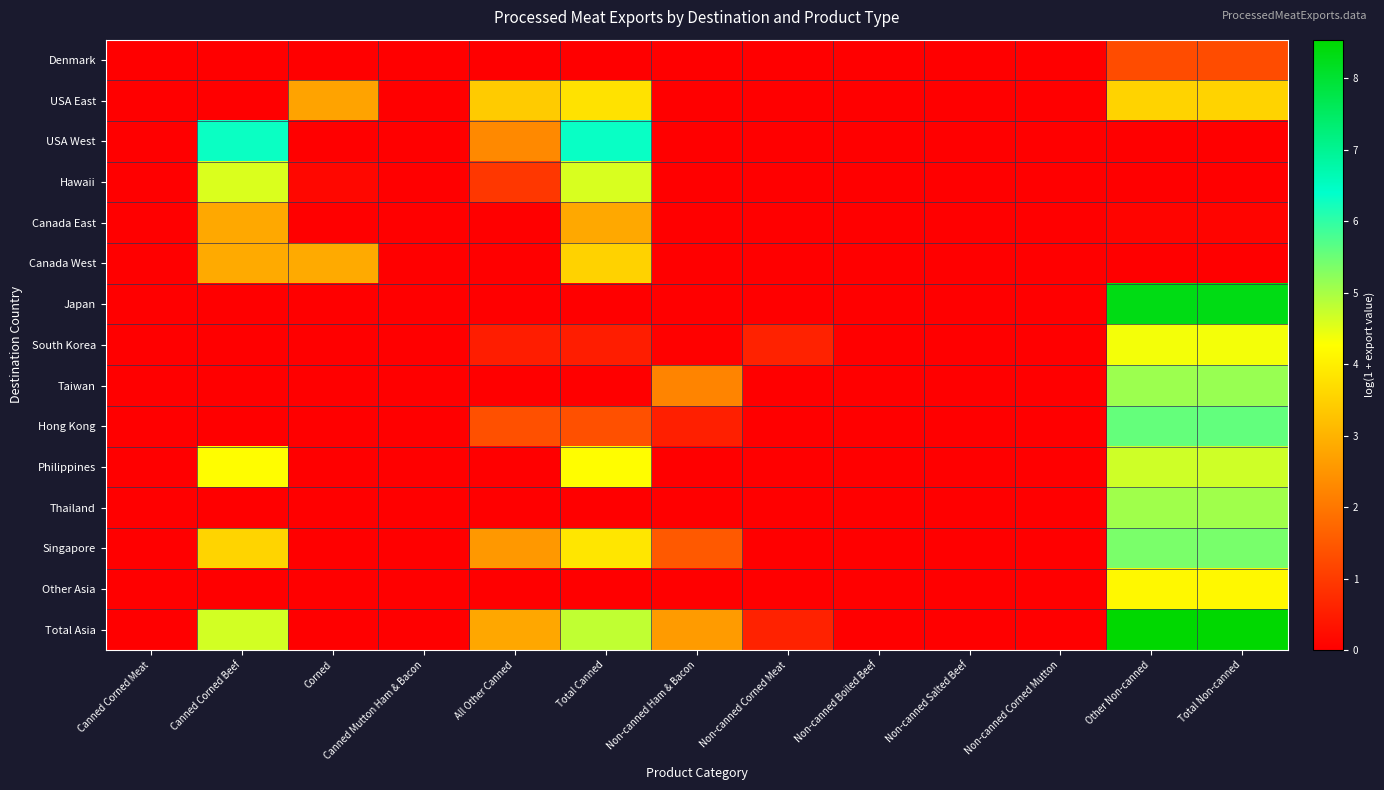

Reading left to right, what are all the values shown in this chart?

Denmark: Canned Corned Meat=0.0	Canned Corned Beef=0.0	Corned=0.0	Canned Mutton Ham & Bacon=0.0	All Other Canned=0.0	Total Canned=0.0	Non-canned Ham & Bacon=0.0	Non-canned Corned Meat=0.0	Non-canned Boiled Beef=0.0	Non-canned Salted Beef=0.0	Non-canned Corned Mutton=0.0	Other Non-canned=1.3	Total Non-canned=1.3
USA East: Canned Corned Meat=0.0	Canned Corned Beef=0.0	Corned=2.7	Canned Mutton Ham & Bacon=0.0	All Other Canned=3.4	Total Canned=3.8	Non-canned Ham & Bacon=0.0	Non-canned Corned Meat=0.0	Non-canned Boiled Beef=0.0	Non-canned Salted Beef=0.0	Non-canned Corned Mutton=0.0	Other Non-canned=3.5	Total Non-canned=3.5
USA West: Canned Corned Meat=0.0	Canned Corned Beef=6.3	Corned=0.0	Canned Mutton Ham & Bacon=0.0	All Other Canned=2.3	Total Canned=6.3	Non-canned Ham & Bacon=0.0	Non-canned Corned Meat=0.0	Non-canned Boiled Beef=0.0	Non-canned Salted Beef=0.0	Non-canned Corned Mutton=0.0	Other Non-canned=0.0	Total Non-canned=0.0
Hawaii: Canned Corned Meat=0.0	Canned Corned Beef=4.6	Corned=0.1	Canned Mutton Ham & Bacon=0.0	All Other Canned=0.9	Total Canned=4.6	Non-canned Ham & Bacon=0.0	Non-canned Corned Meat=0.0	Non-canned Boiled Beef=0.0	Non-canned Salted Beef=0.0	Non-canned Corned Mutton=0.0	Other Non-canned=0.0	Total Non-canned=0.0
Canada East: Canned Corned Meat=0.0	Canned Corned Beef=2.8	Corned=0.0	Canned Mutton Ham & Bacon=0.0	All Other Canned=0.0	Total Canned=2.8	Non-canned Ham & Bacon=0.0	Non-canned Corned Meat=0.0	Non-canned Boiled Beef=0.0	Non-canned Salted Beef=0.0	Non-canned Corned Mutton=0.0	Other Non-canned=0.1	Total Non-canned=0.1
Canada West: Canned Corned Meat=0.0	Canned Corned Beef=2.9	Corned=2.9	Canned Mutton Ham & Bacon=0.0	All Other Canned=0.0	Total Canned=3.5	Non-canned Ham & Bacon=0.0	Non-canned Corned Meat=0.0	Non-canned Boiled Beef=0.0	Non-canned Salted Beef=0.0	Non-canned Corned Mutton=0.0	Other Non-canned=0.0	Total Non-canned=0.0
Japan: Canned Corned Meat=0.0	Canned Corned Beef=0.0	Corned=0.0	Canned Mutton Ham & Bacon=0.0	All Other Canned=0.0	Total Canned=0.0	Non-canned Ham & Bacon=0.0	Non-canned Corned Meat=0.0	Non-canned Boiled Beef=0.0	Non-canned Salted Beef=0.0	Non-canned Corned Mutton=0.0	Other Non-canned=8.3	Total Non-canned=8.3
South Korea: Canned Corned Meat=0.0	Canned Corned Beef=0.0	Corned=0.0	Canned Mutton Ham & Bacon=0.0	All Other Canned=0.5	Total Canned=0.5	Non-canned Ham & Bacon=0.0	Non-canned Corned Meat=0.6	Non-canned Boiled Beef=0.0	Non-canned Salted Beef=0.0	Non-canned Corned Mutton=0.0	Other Non-canned=4.4	Total Non-canned=4.4
Taiwan: Canned Corned Meat=0.0	Canned Corned Beef=0.0	Corned=0.0	Canned Mutton Ham & Bacon=0.0	All Other Canned=0.0	Total Canned=0.0	Non-canned Ham & Bacon=2.2	Non-canned Corned Meat=0.0	Non-canned Boiled Beef=0.0	Non-canned Salted Beef=0.0	Non-canned Corned Mutton=0.0	Other Non-canned=5.1	Total Non-canned=5.1
Hong Kong: Canned Corned Meat=0.0	Canned Corned Beef=0.0	Corned=0.0	Canned Mutton Ham & Bacon=0.0	All Other Canned=1.4	Total Canned=1.4	Non-canned Ham & Bacon=0.5	Non-canned Corned Meat=0.0	Non-canned Boiled Beef=0.0	Non-canned Salted Beef=0.0	Non-canned Corned Mutton=0.0	Other Non-canned=5.6	Total Non-canned=5.6
Philippines: Canned Corned Meat=0.0	Canned Corned Beef=4.2	Corned=0.0	Canned Mutton Ham & Bacon=0.0	All Other Canned=0.0	Total Canned=4.2	Non-canned Ham & Bacon=0.0	Non-canned Corned Meat=0.0	Non-canned Boiled Beef=0.0	Non-canned Salted Beef=0.0	Non-canned Corned Mutton=0.0	Other Non-canned=4.7	Total Non-canned=4.7
Thailand: Canned Corned Meat=0.0	Canned Corned Beef=0.0	Corned=0.0	Canned Mutton Ham & Bacon=0.0	All Other Canned=0.0	Total Canned=0.0	Non-canned Ham & Bacon=0.0	Non-canned Corned Meat=0.0	Non-canned Boiled Beef=0.0	Non-canned Salted Beef=0.0	Non-canned Corned Mutton=0.0	Other Non-canned=5.1	Total Non-canned=5.1
Singapore: Canned Corned Meat=0.0	Canned Corned Beef=3.6	Corned=0.0	Canned Mutton Ham & Bacon=0.0	All Other Canned=2.6	Total Canned=3.9	Non-canned Ham & Bacon=1.5	Non-canned Corned Meat=0.0	Non-canned Boiled Beef=0.0	Non-canned Salted Beef=0.0	Non-canned Corned Mutton=0.0	Other Non-canned=5.4	Total Non-canned=5.4
Other Asia: Canned Corned Meat=0.0	Canned Corned Beef=0.0	Corned=0.0	Canned Mutton Ham & Bacon=0.0	All Other Canned=0.0	Total Canned=0.0	Non-canned Ham & Bacon=0.0	Non-canned Corned Meat=0.0	Non-canned Boiled Beef=0.0	Non-canned Salted Beef=0.0	Non-canned Corned Mutton=0.0	Other Non-canned=4.2	Total Non-canned=4.2
Total Asia: Canned Corned Meat=0.0	Canned Corned Beef=4.6	Corned=0.0	Canned Mutton Ham & Bacon=0.0	All Other Canned=2.8	Total Canned=4.8	Non-canned Ham & Bacon=2.6	Non-canned Corned Meat=0.6	Non-canned Boiled Beef=0.0	Non-canned Salted Beef=0.0	Non-canned Corned Mutton=0.0	Other Non-canned=8.5	Total Non-canned=8.5